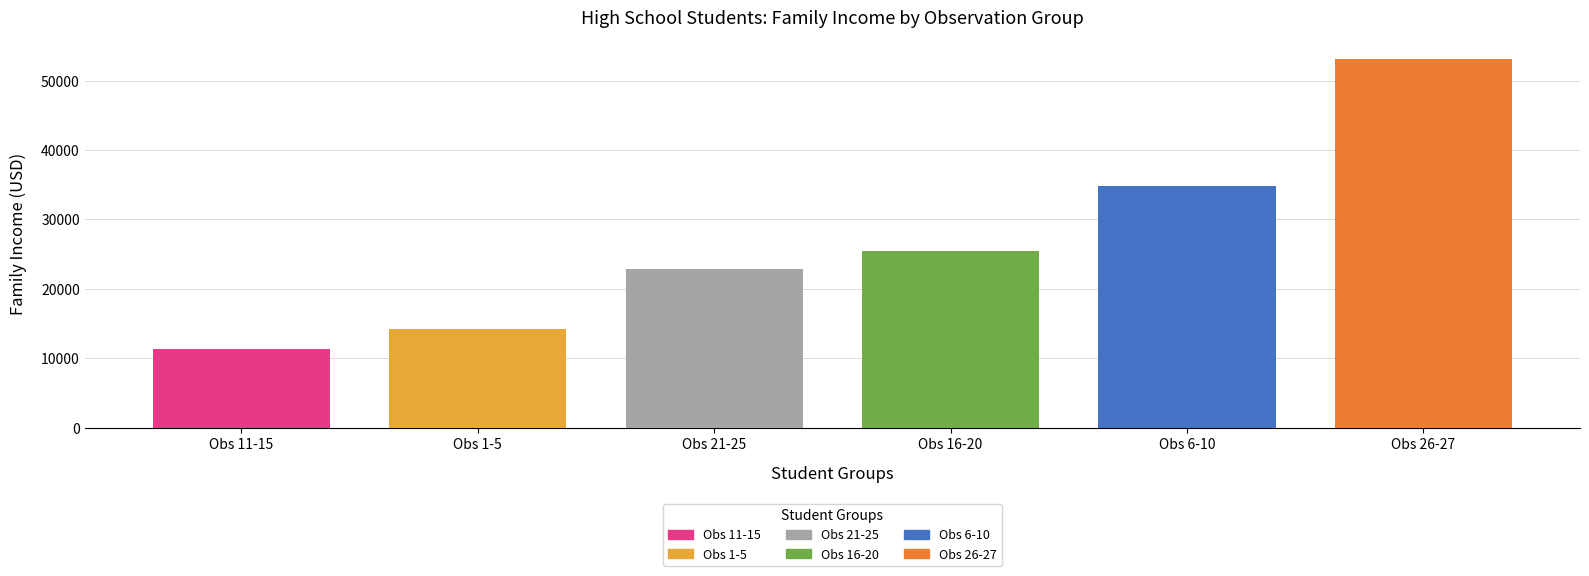

How many categories are shown in the chart?

6